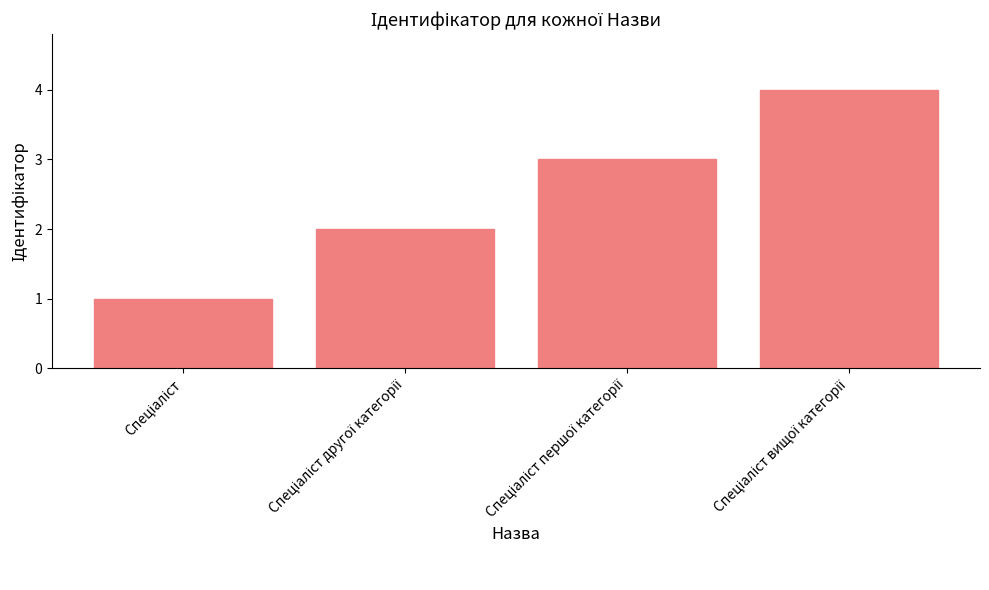

What is the greatest value displayed?

4